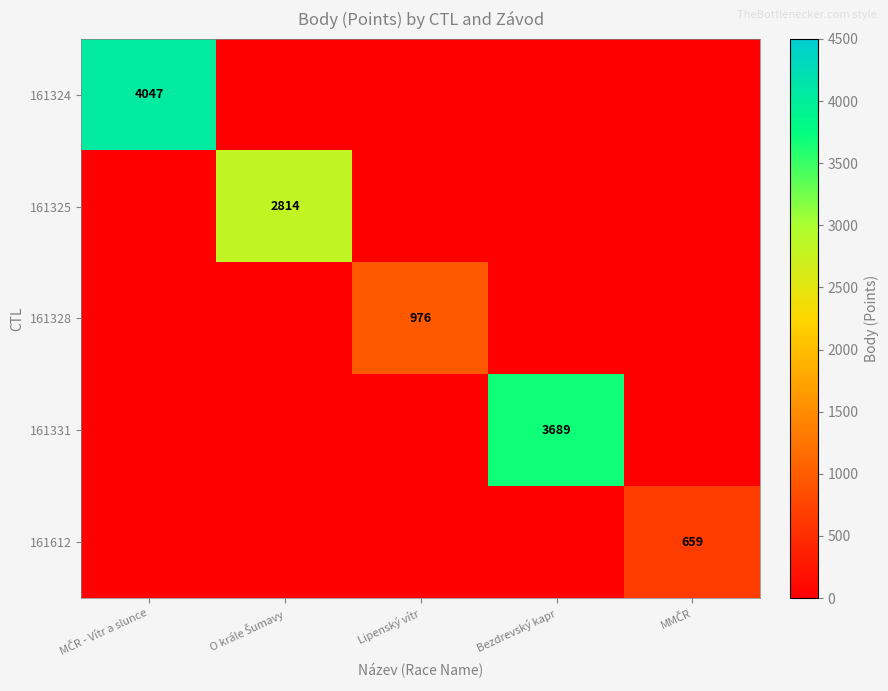

Is it true that 161331 equals 3689 at Bezdrevský kapr?

True